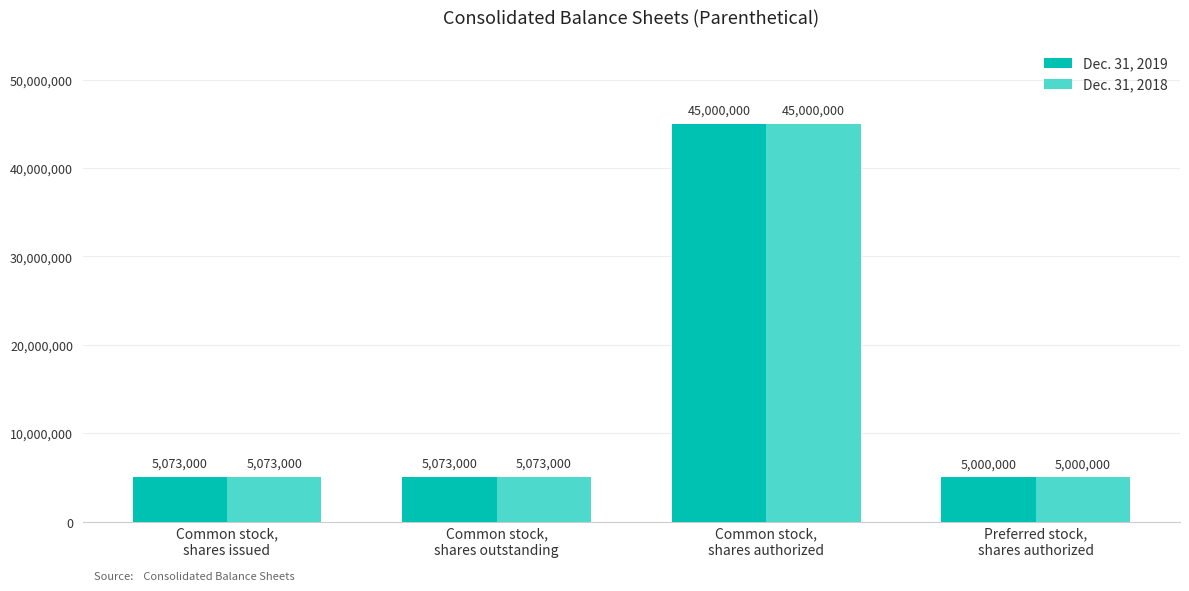

What is the sum of the Dec. 31, 2019 values at Common stock,
shares issued and Common stock,
shares authorized?

50073000